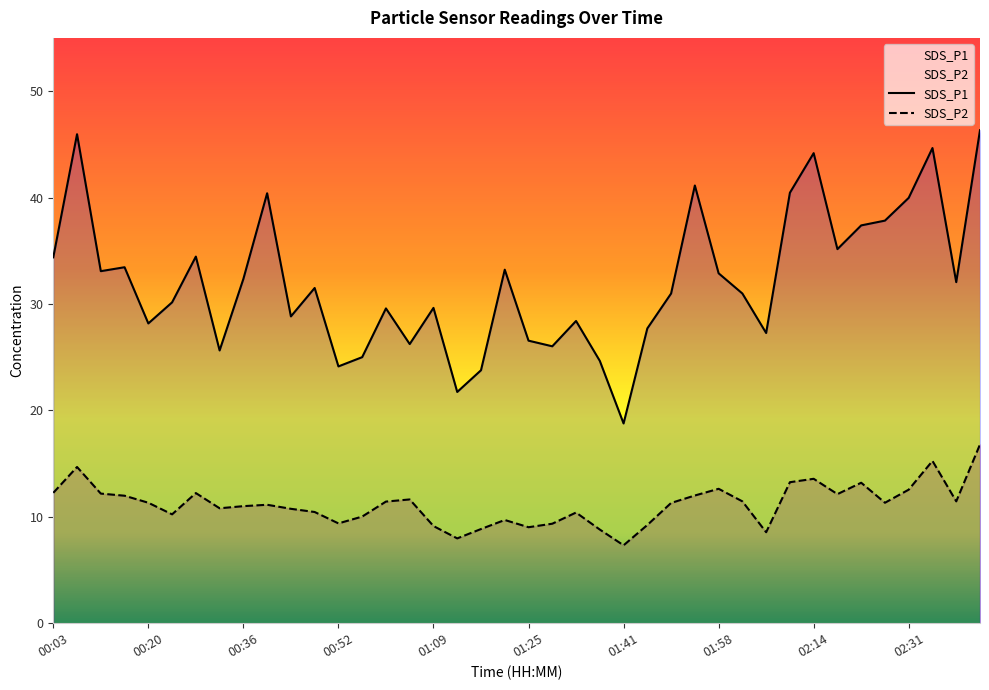

List the labels in order of SDS_P2 value, largest first.

02:43, 02:35, 00:08, 02:14, 02:10, 02:22, 01:58, 02:31, 00:03, 00:28, 00:12, 02:18, 01:54, 00:16, 01:05, 02:02, 02:39, 01:01, 00:20, 02:27, 01:50, 00:40, 00:36, 00:32, 00:44, 00:48, 01:33, 00:24, 00:56, 01:21, 00:52, 01:29, 01:45, 01:09, 01:25, 01:17, 01:37, 02:06, 01:13, 01:41